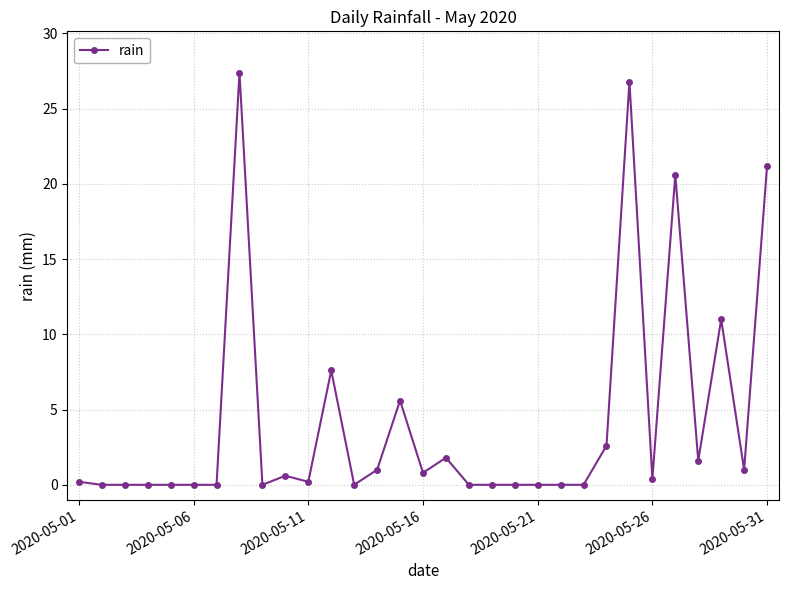

What is the greatest value displayed?

27.4